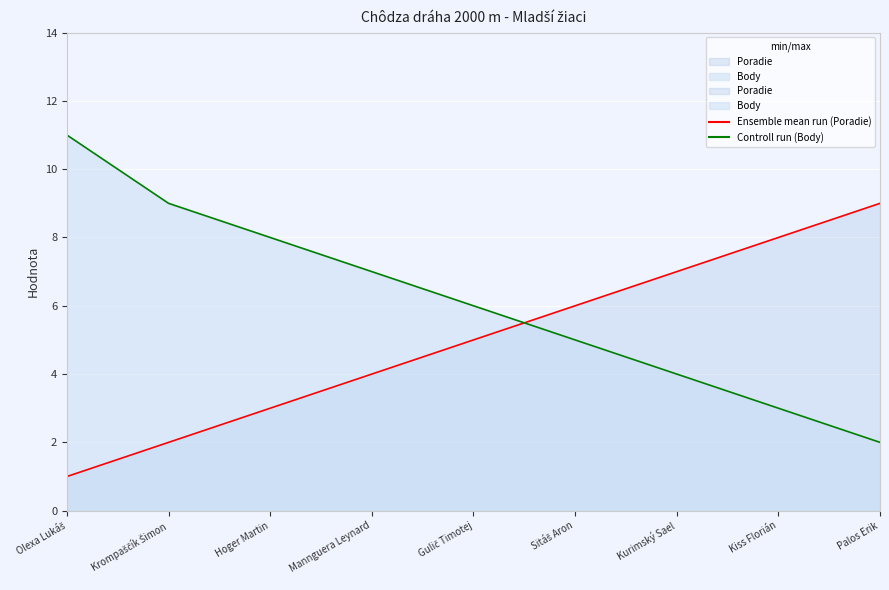

Rank the series by their maximum value, from highest to lowest.

Body, Poradie